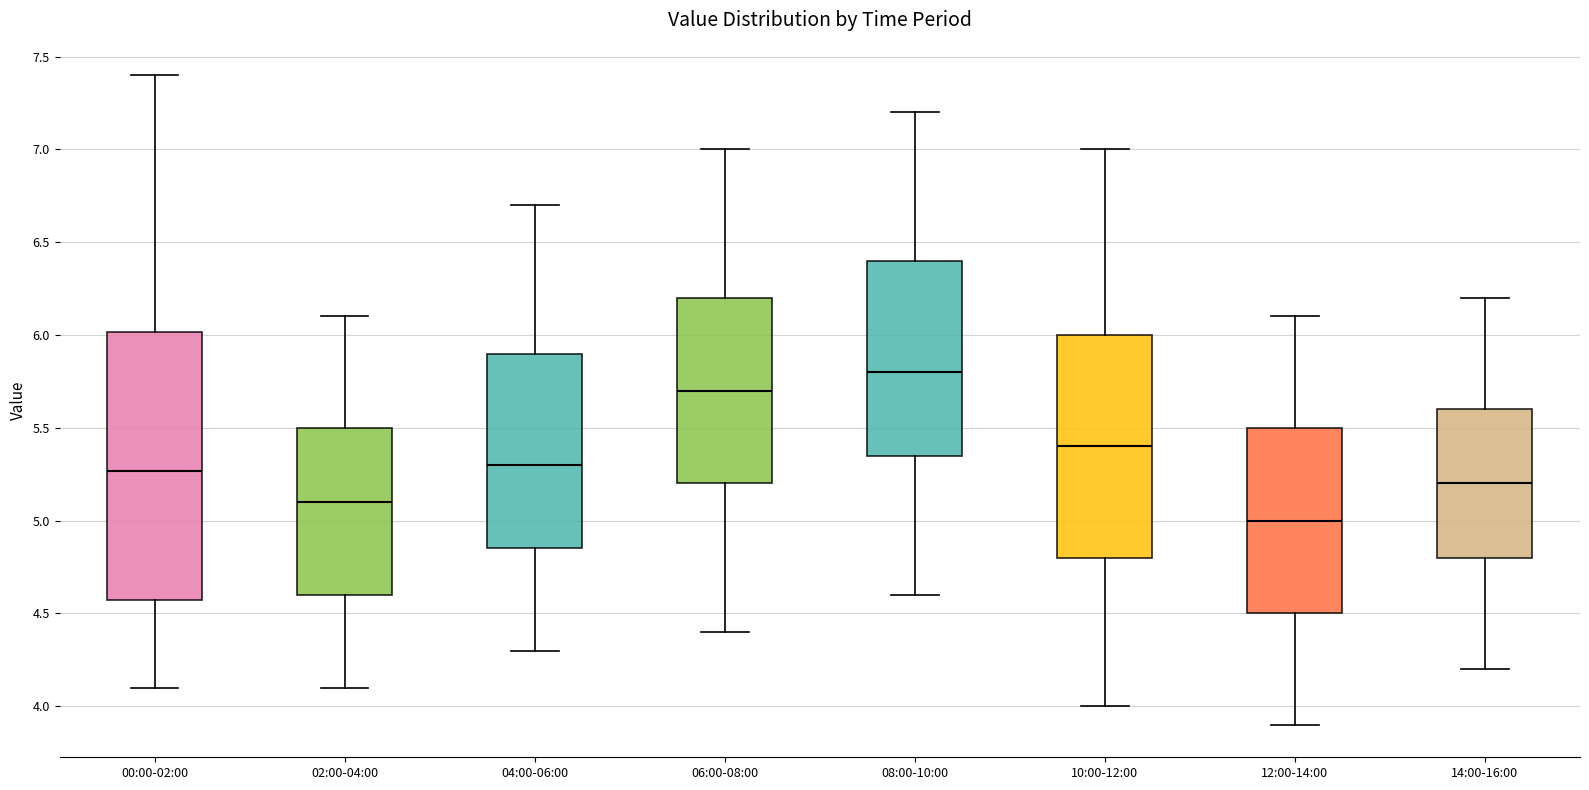

Which box's median line is the lowest?

12:00-14:00